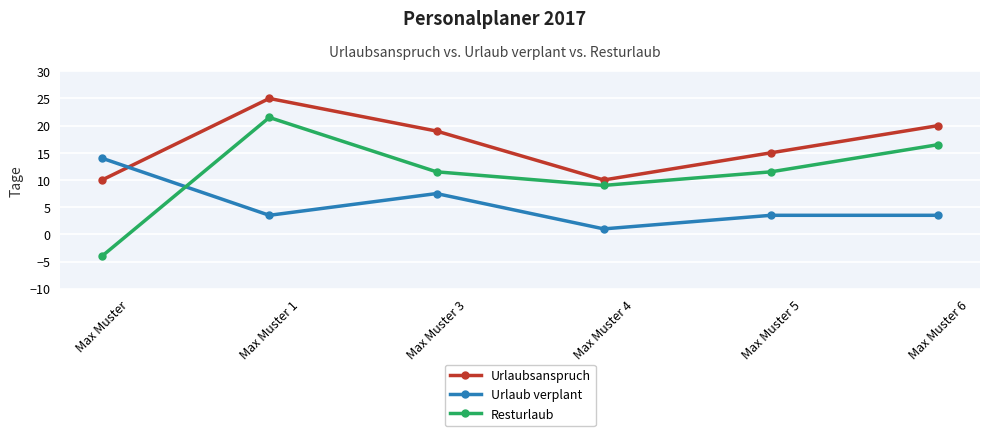

What are all the series names shown in the legend?

Urlaubsanspruch, Urlaub verplant, Resturlaub